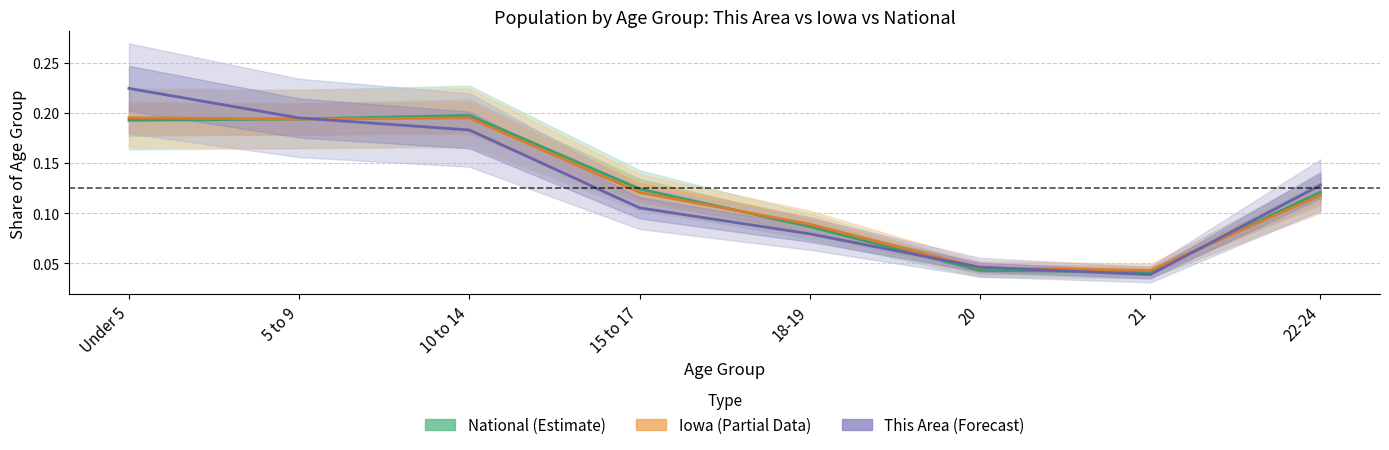

Which series has the largest range (max minus min)?

This Area